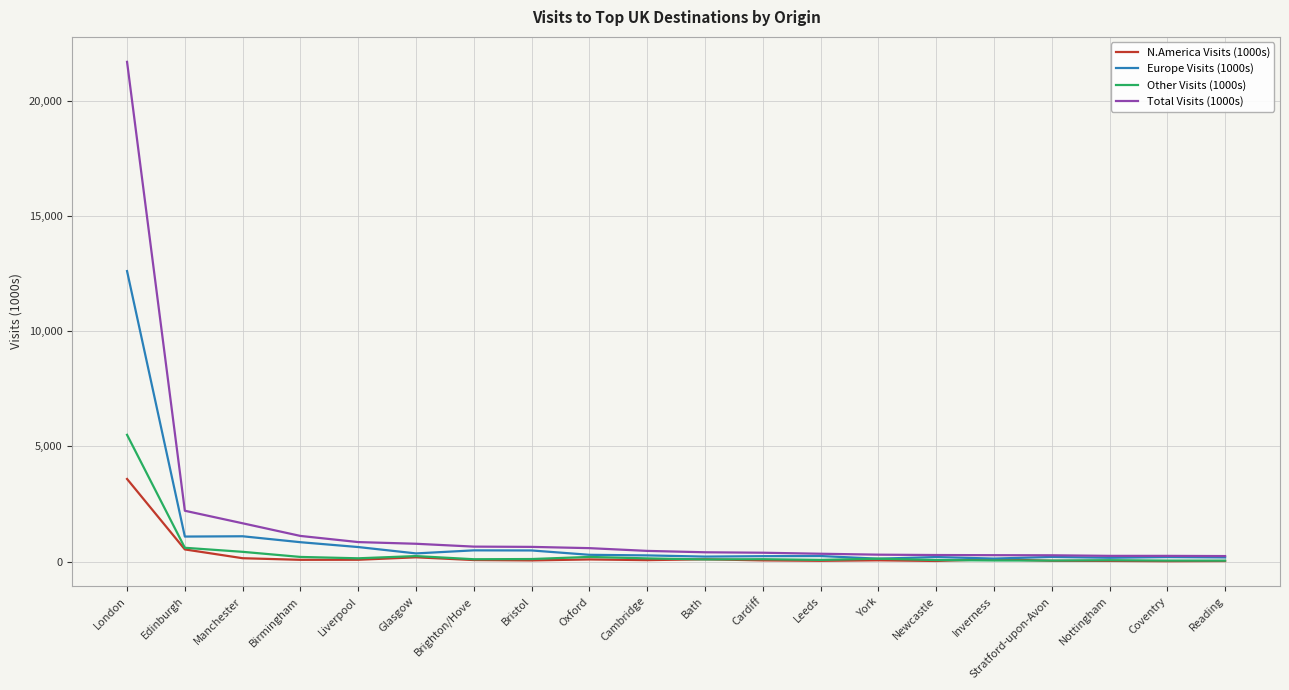

Rank the series by their maximum value, from highest to lowest.

Total Visits (1000s), Europe Visits (1000s), Other Visits (1000s), N.America Visits (1000s)